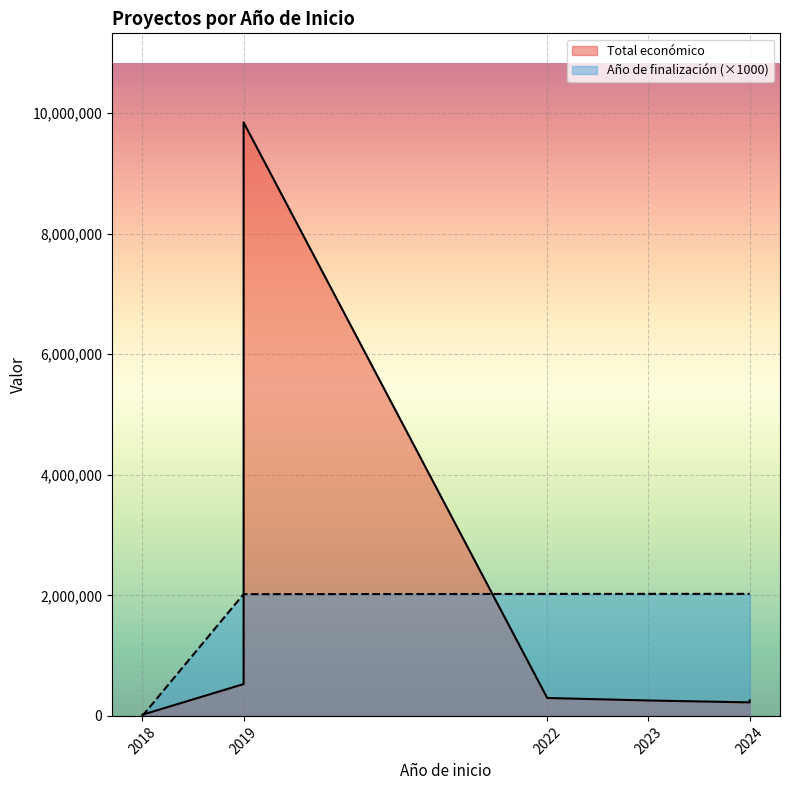

The chart shows a value of 728247 at 2018. True or false?

False